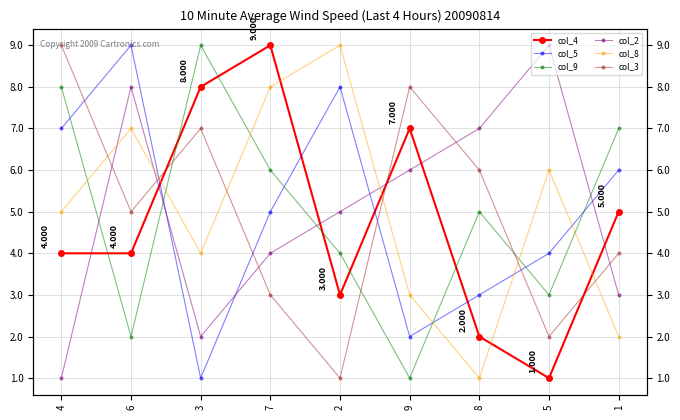

What is the difference between the col_3 values at 4 and 6?

4